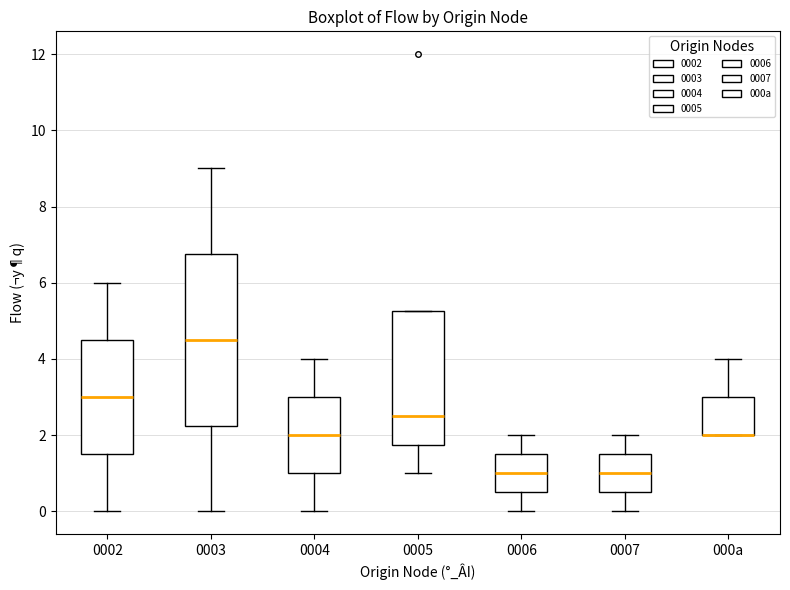

Where does the median line of the box for 0003 sit on the y-axis? The values are not printed on the chart, so give them approximately, as read against the axis.

4.6